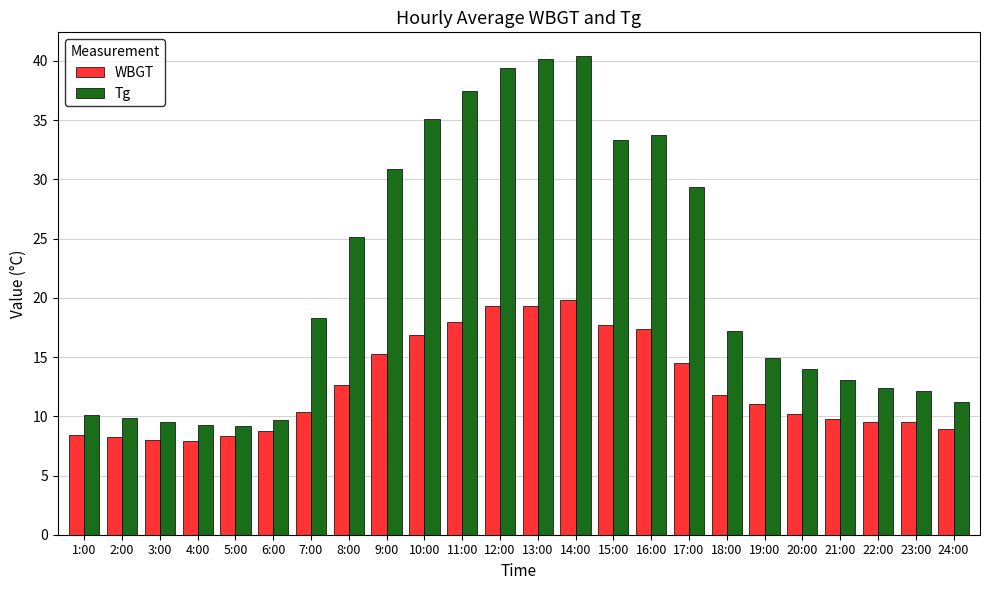

What are all the series names shown in the legend?

WBGT, Tg